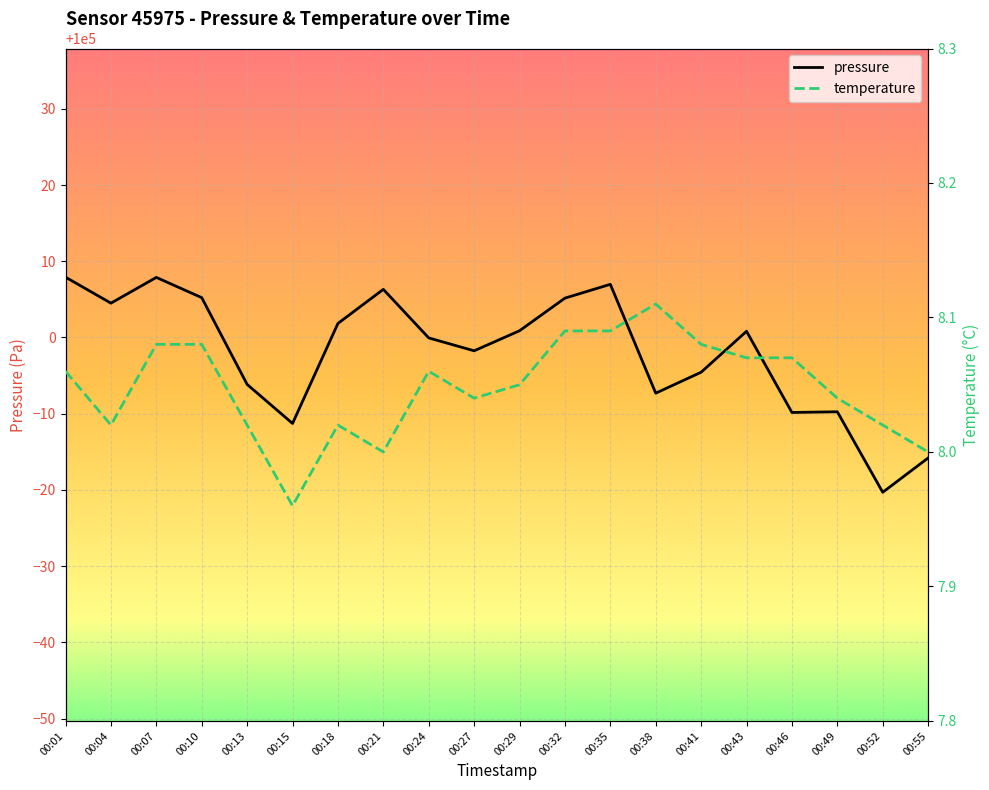

List the labels in order of pressure value, largest first.

00:01, 00:07, 00:35, 00:21, 00:10, 00:32, 00:04, 00:18, 00:29, 00:43, 00:24, 00:27, 00:41, 00:13, 00:38, 00:49, 00:46, 00:15, 00:55, 00:52